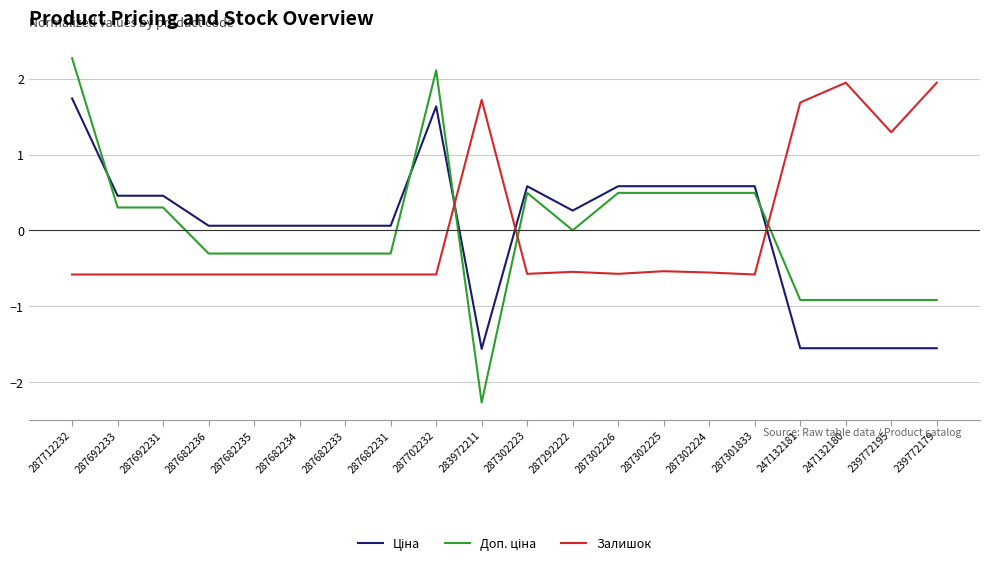

The Залишок series shows -0.6 at 287712232. True or false?

True